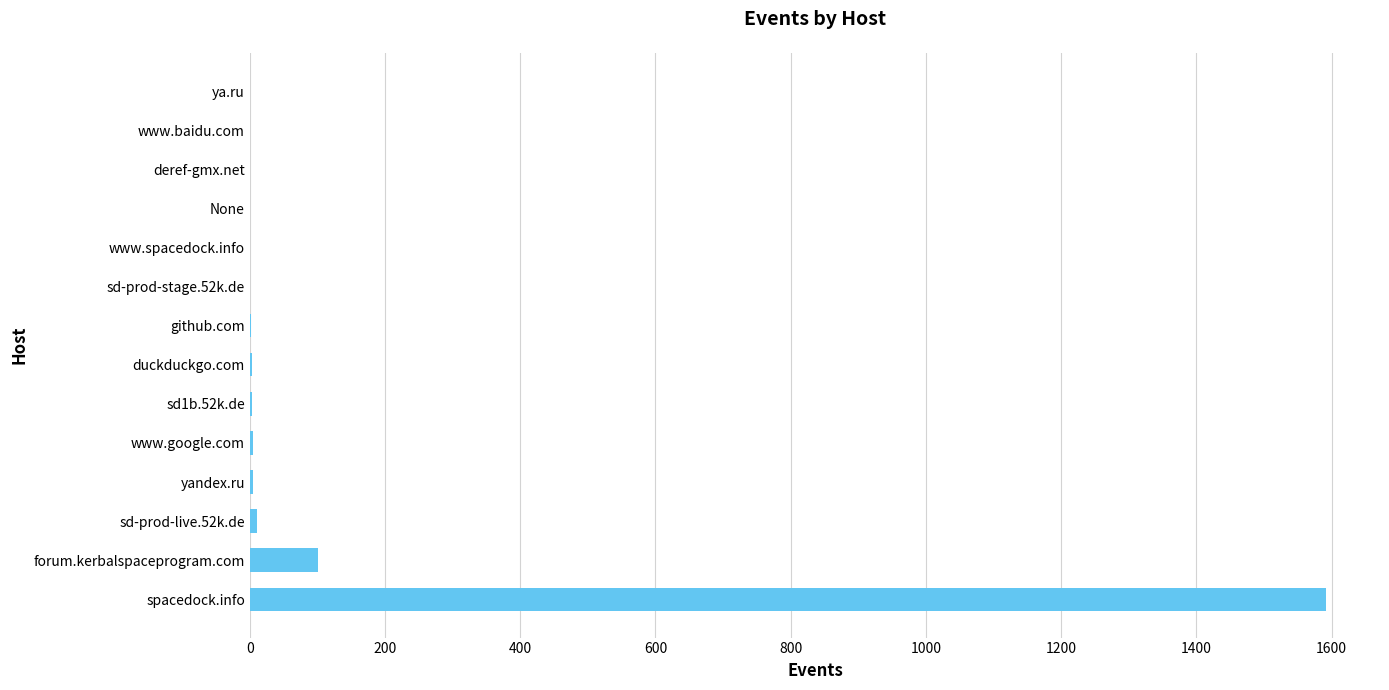

What is the sum of all values?

1729